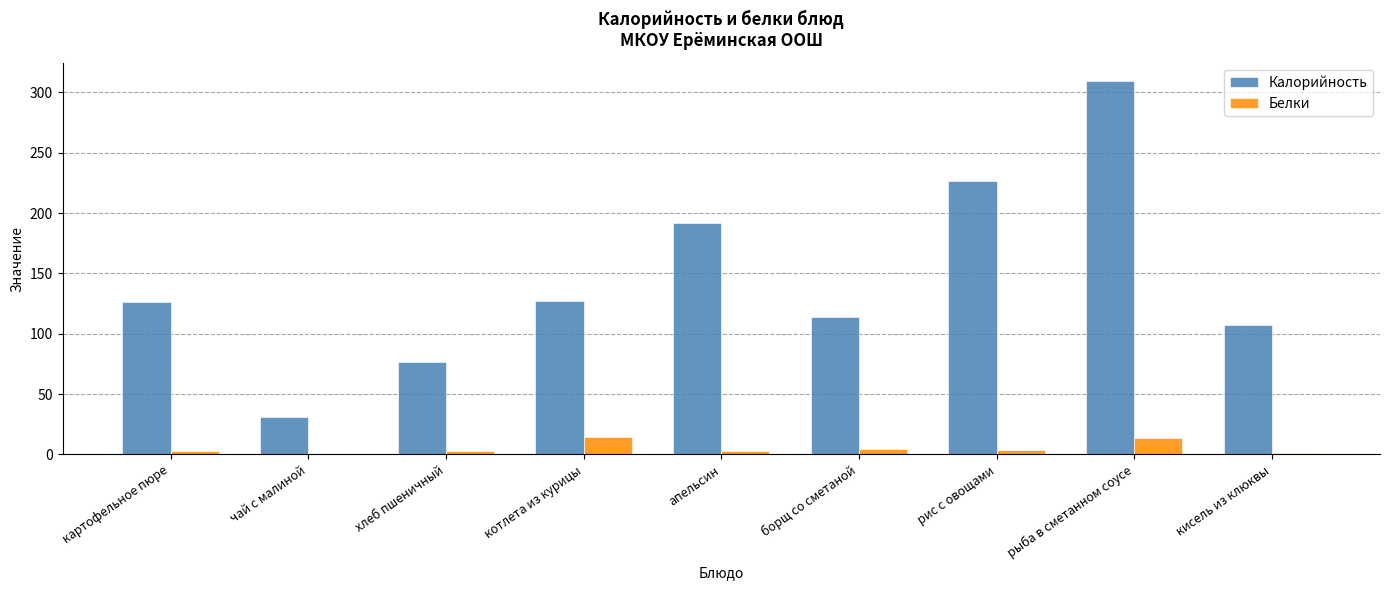

Between апельсин and рыба в сметанном соусе, which series saw the biggest shift?

Калорийность